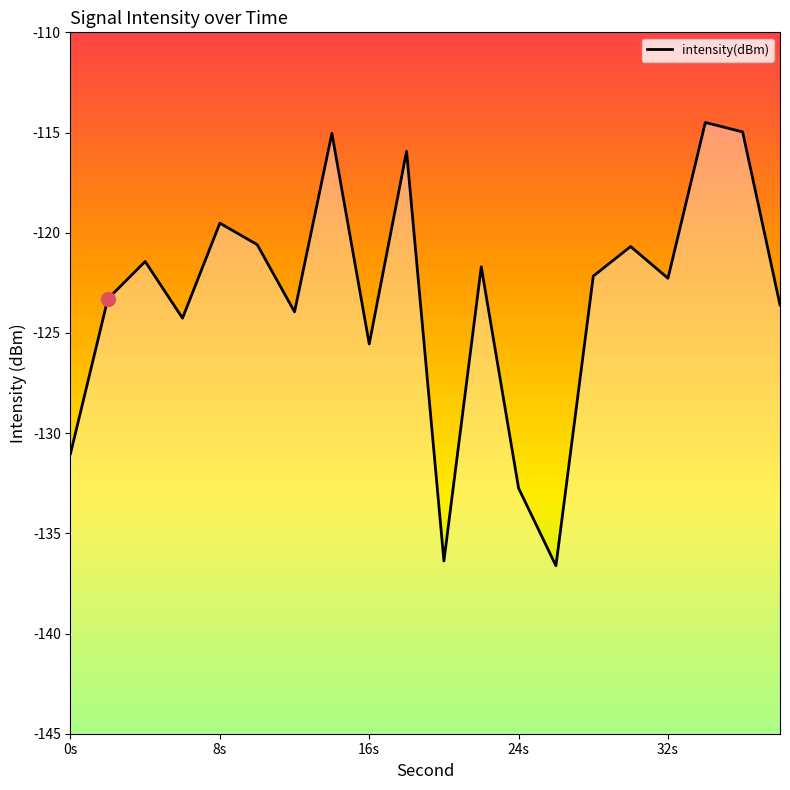

The chart shows a value of -168.0 at 6. True or false?

False